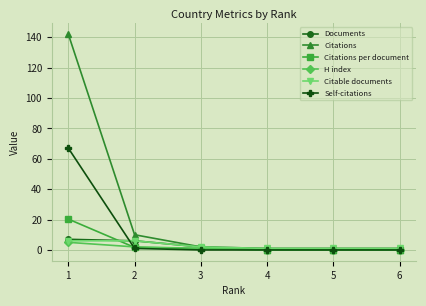

Does the chart have visible grid lines?

Yes